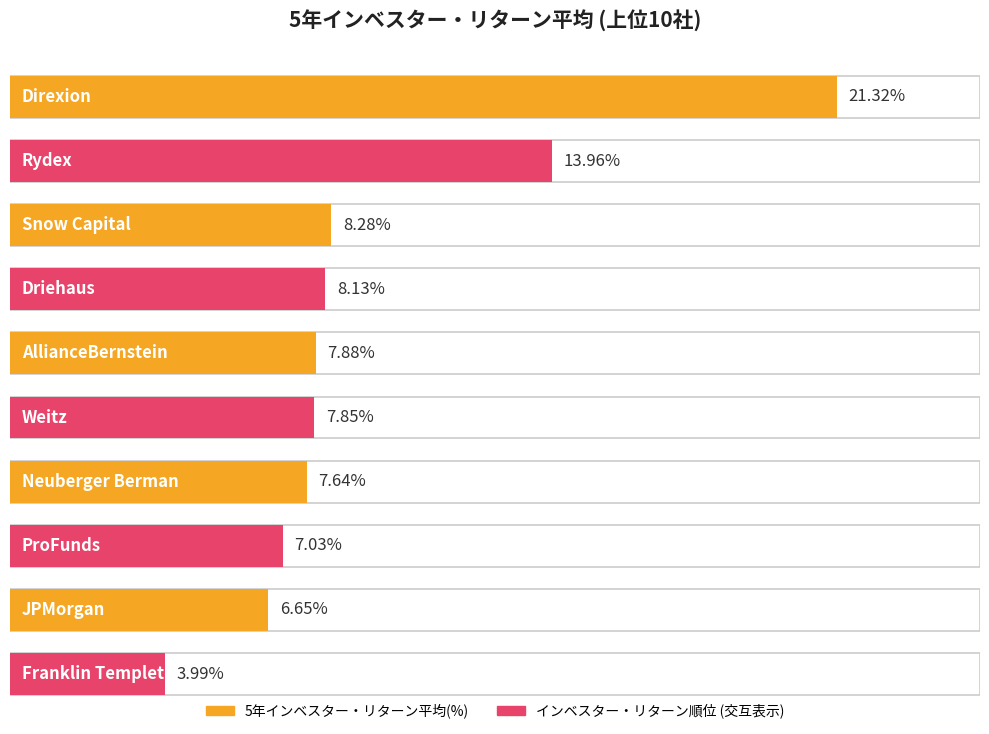

What are all the series names shown in the legend?

5年インベスター・リターン平均(%), インベスター・リターン順位